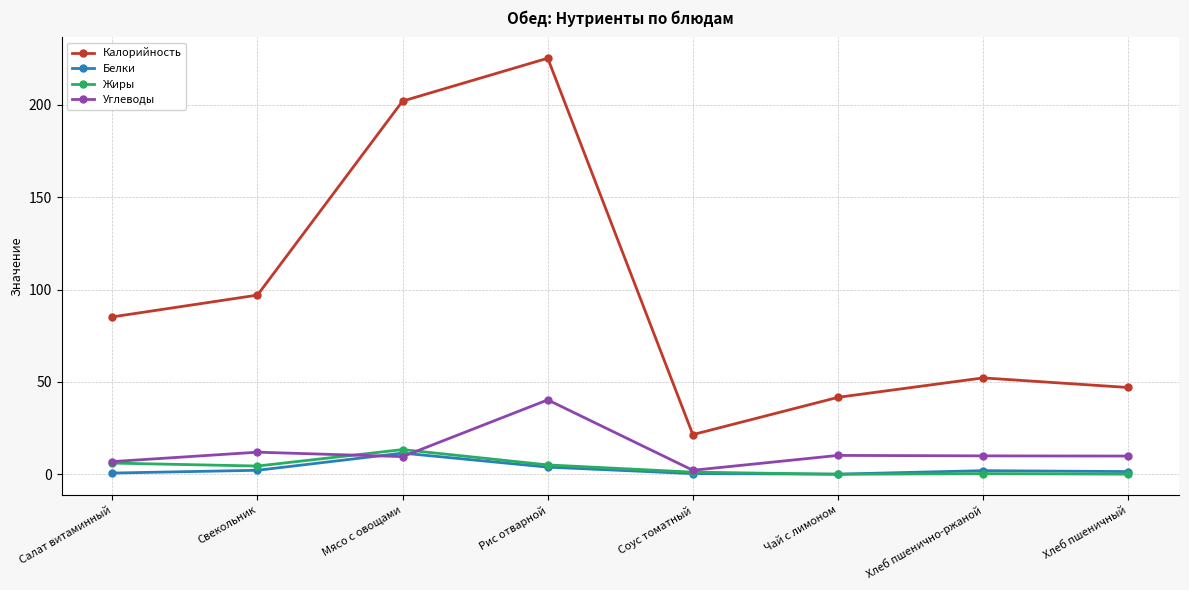

True or false: Белки and Калорийность intersect in this chart.

False